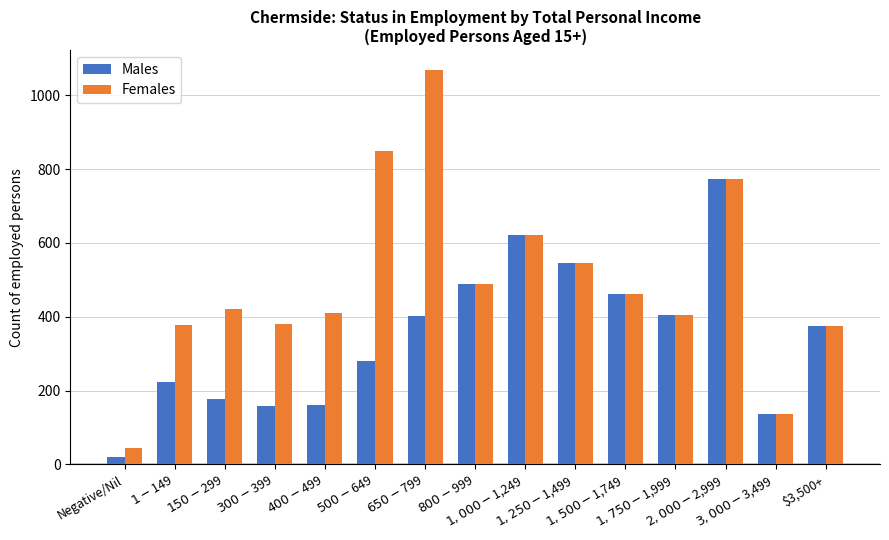

Does the chart contain any negative values?

No